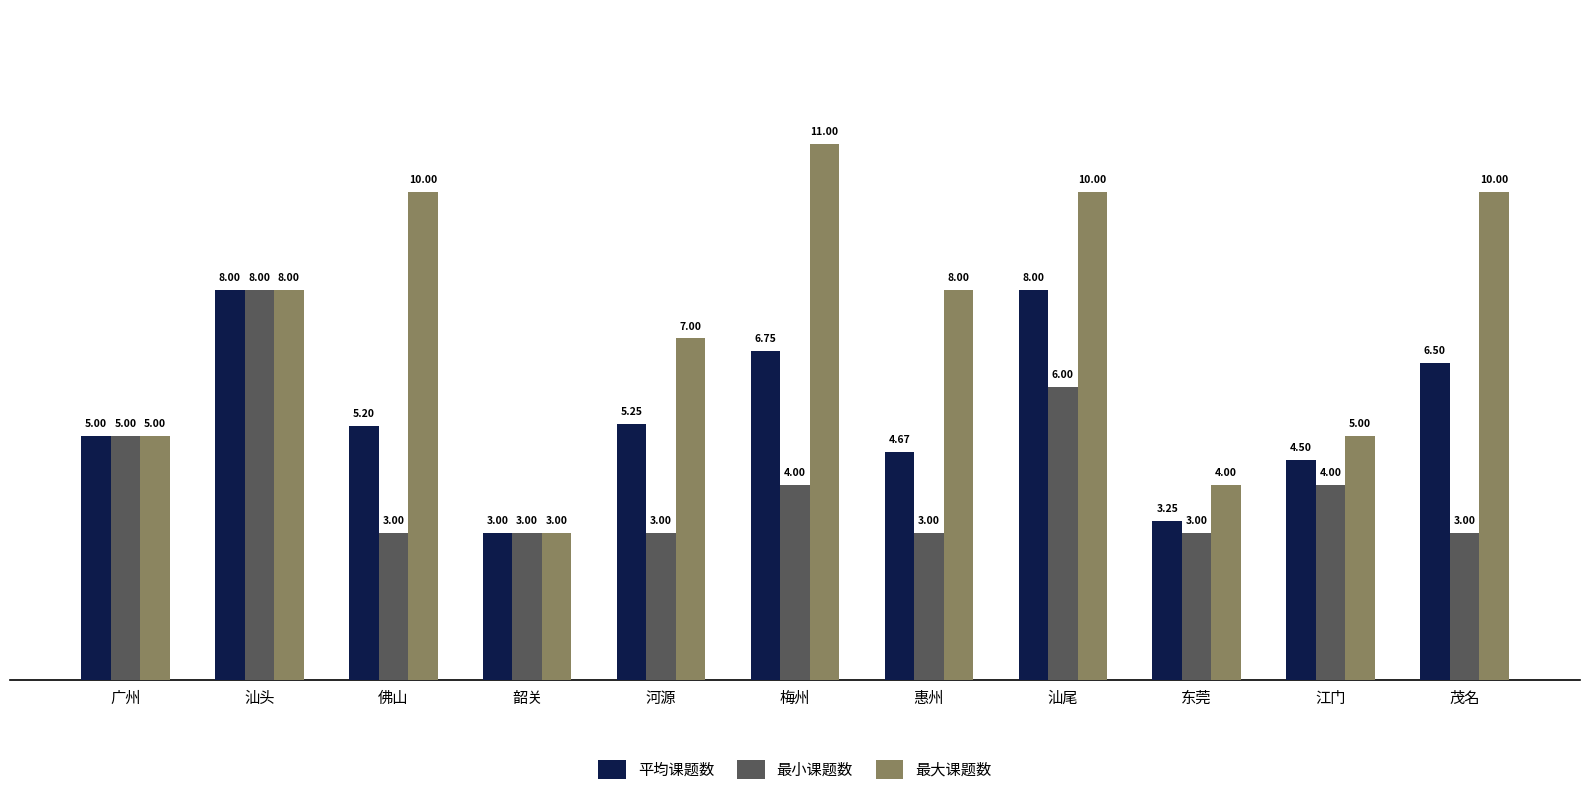

What is the total value across all series at 广州?

15.0